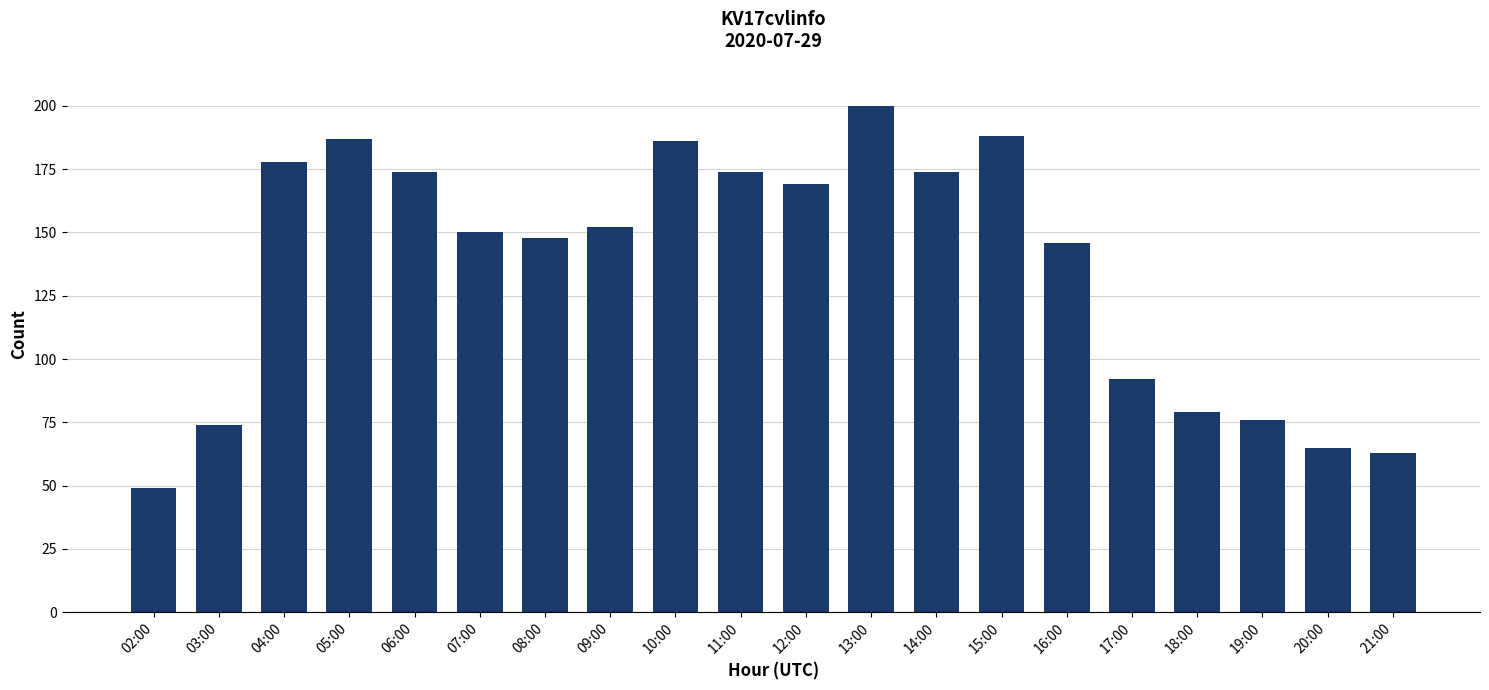

Approximately how many times larger is the value at 07:00 compared to 11:00?

0.9